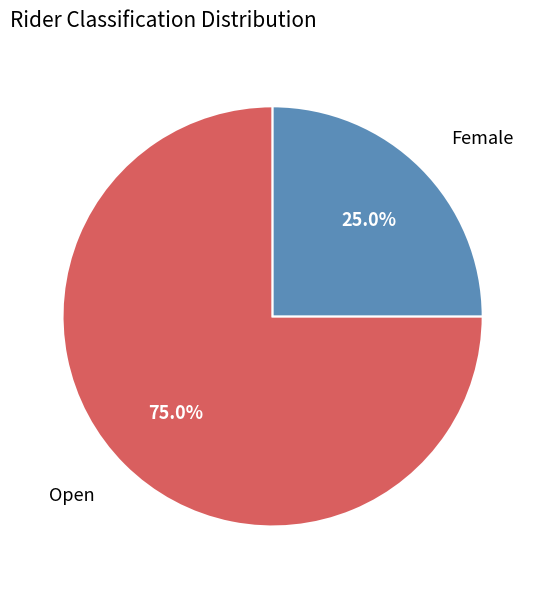

Does any single category account for the majority?

Yes